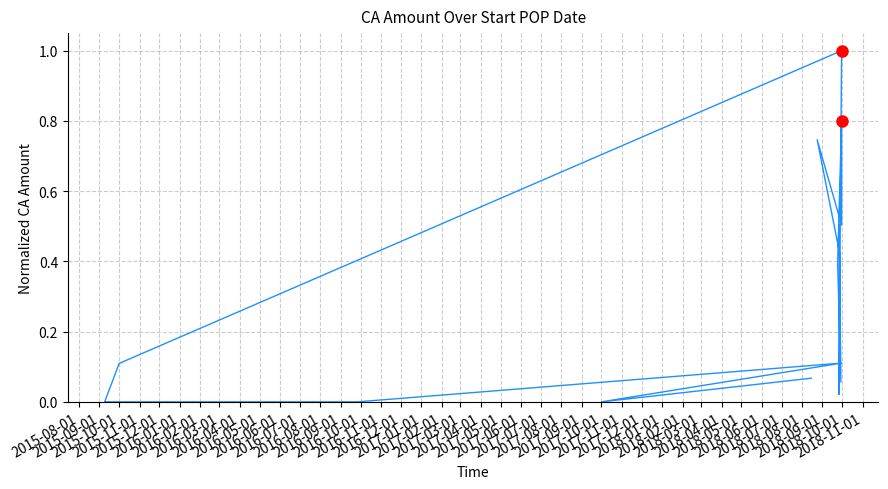

How many interior local valleys (lower than both neighbors) does the data have?

4